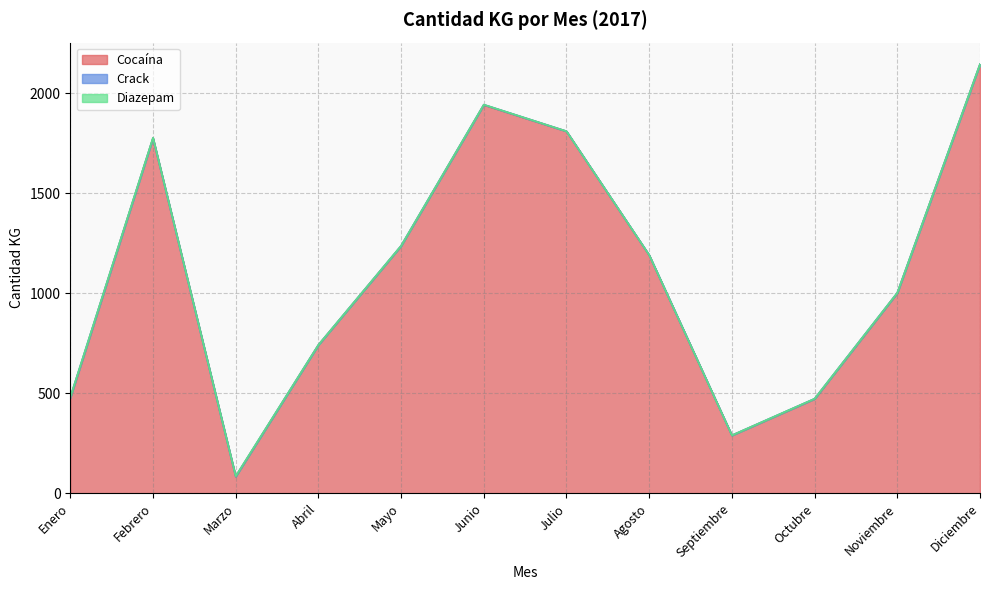

What is the average value of the Diazepam series?

0.2